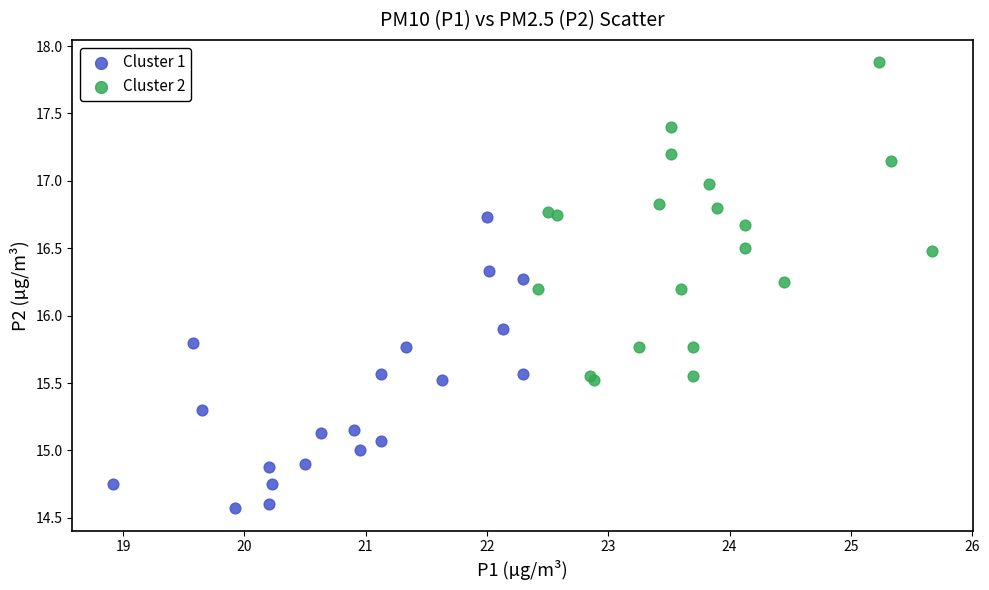

Which series contains the highest Y value?

Cluster 2